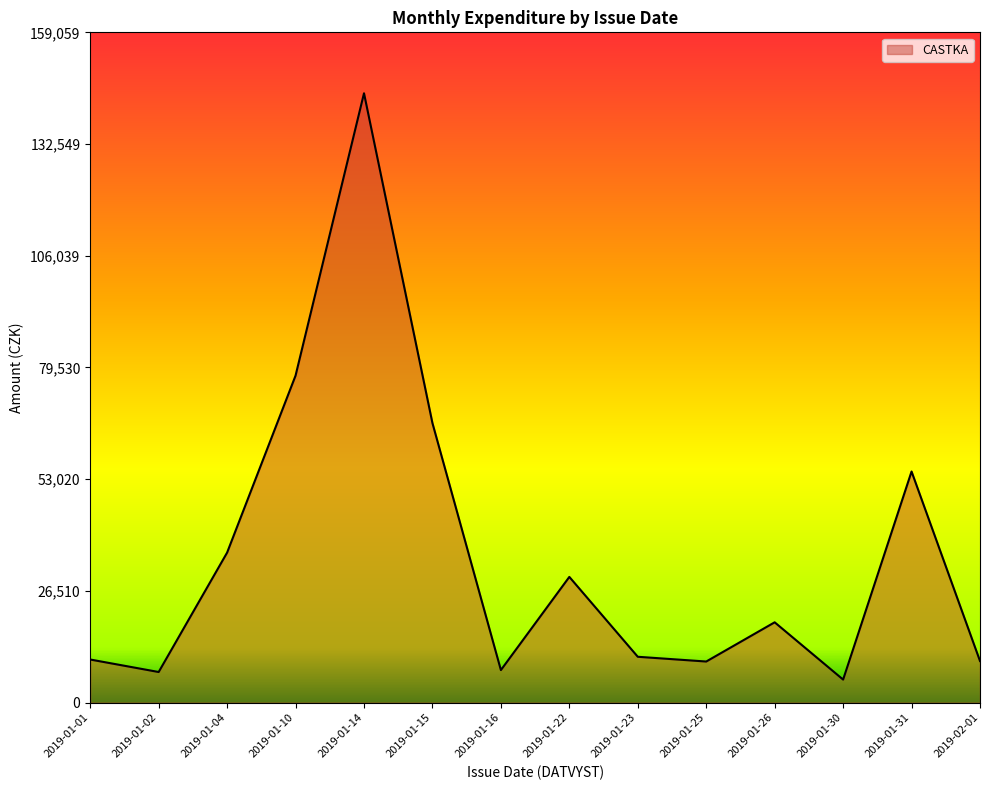

What is the difference between the values at 2019-01-23 and 2019-01-10?

66720.3